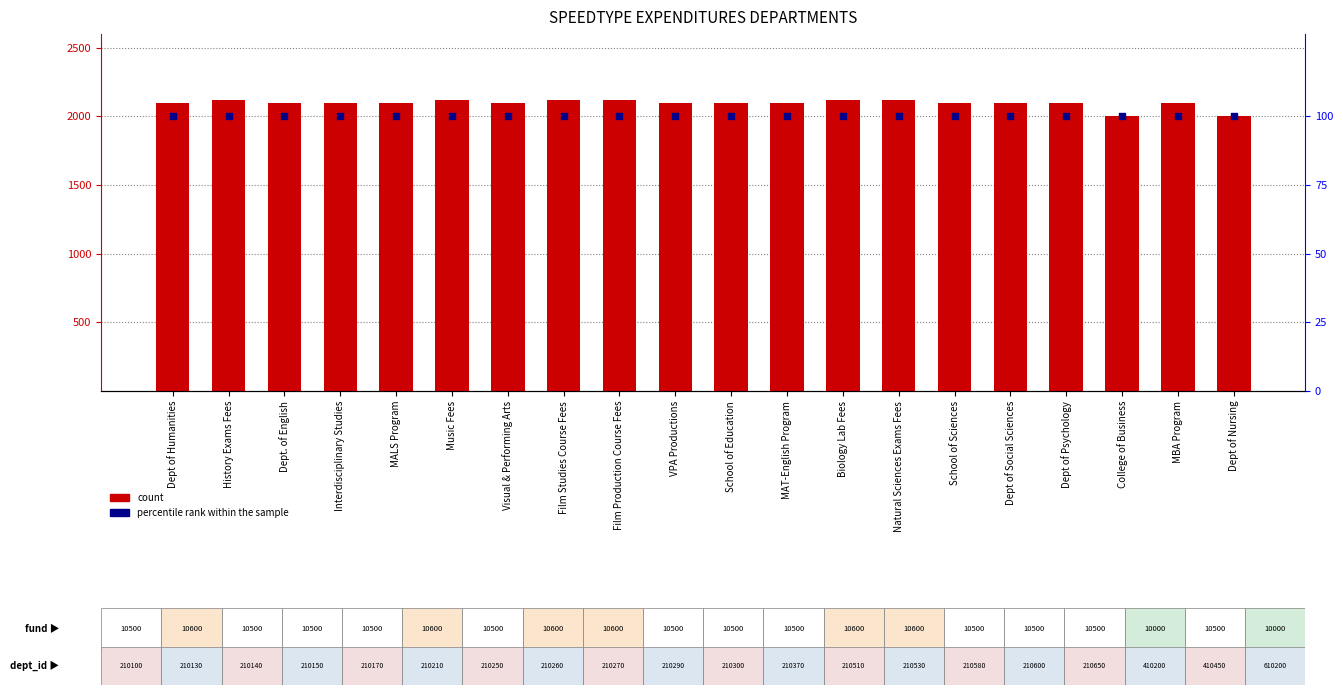

Which series contains the highest Y value?

count